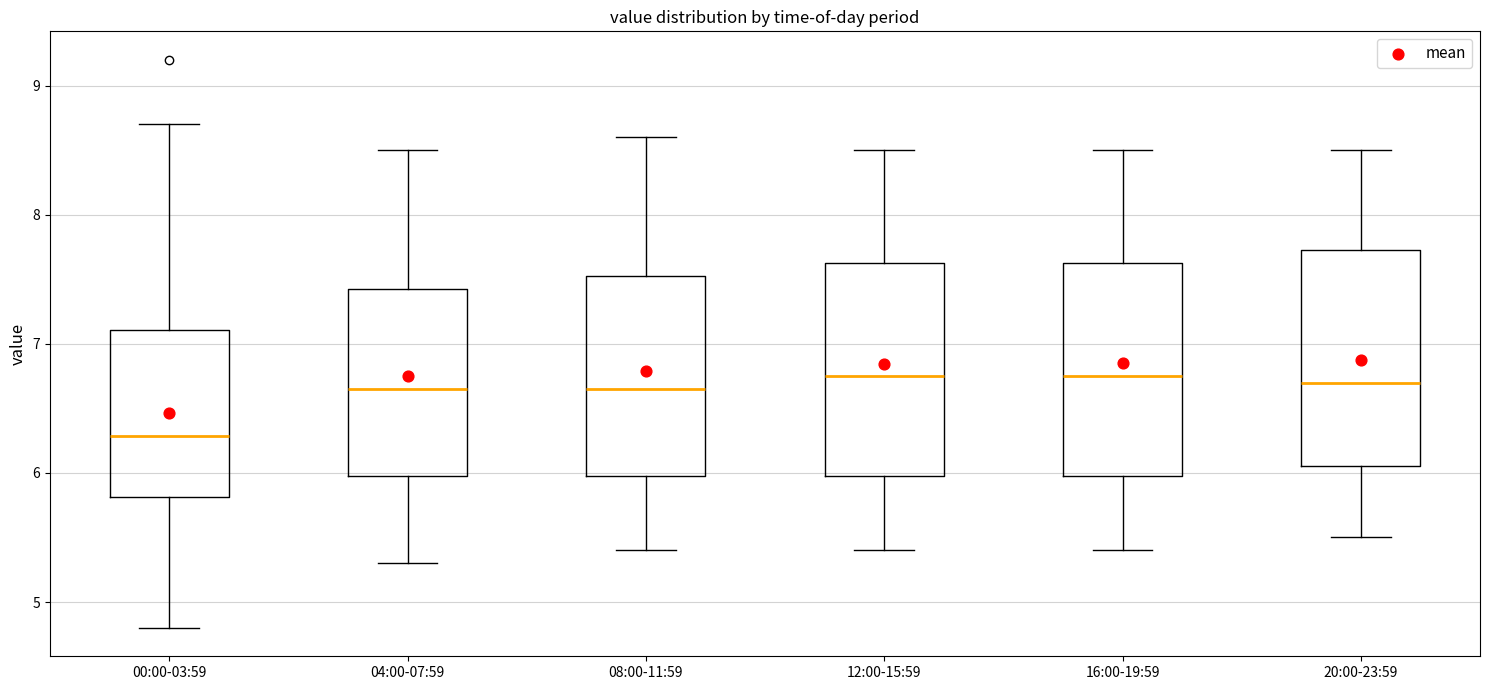

Reading left to right, transcribe this box plot: for each box, give where its median line is, the range the box spans, and where its two whiskers end, as read against the y-axis. The values are not printed on the chart, so give them approximately, as read against the axis.

00:00-03:59: median 6.3, box 5.8 to 7.1, whiskers 4.8 to 8.7
04:00-07:59: median 6.7, box 6.0 to 7.4, whiskers 5.3 to 8.5
08:00-11:59: median 6.7, box 6.0 to 7.5, whiskers 5.4 to 8.6
12:00-15:59: median 6.8, box 6.0 to 7.6, whiskers 5.4 to 8.5
16:00-19:59: median 6.8, box 6.0 to 7.6, whiskers 5.4 to 8.5
20:00-23:59: median 6.7, box 6.1 to 7.7, whiskers 5.5 to 8.5